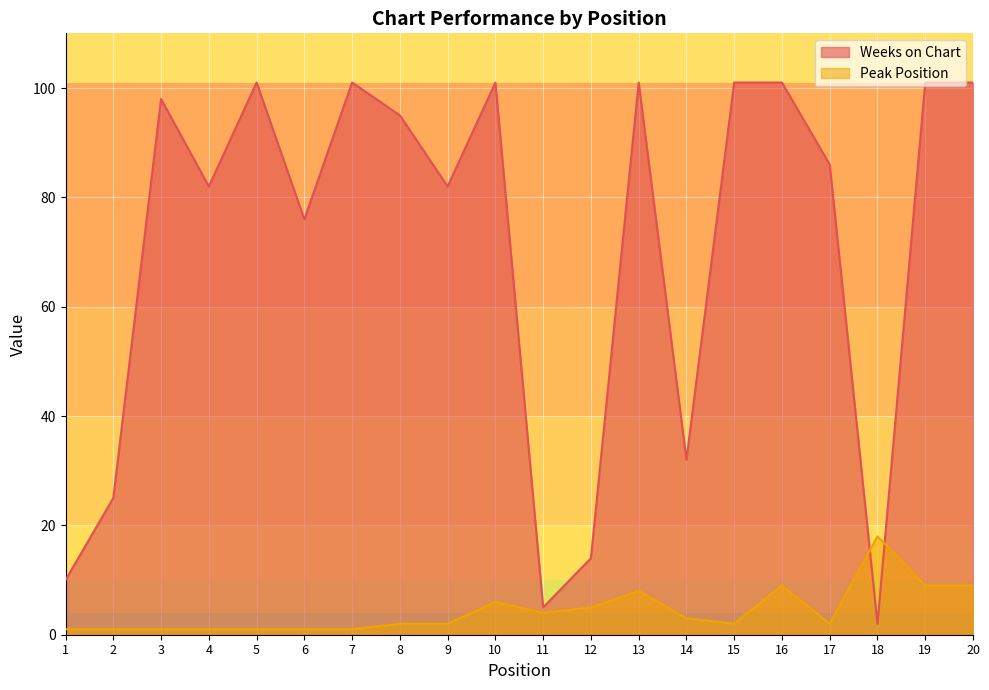

What is the value of the Peak Position point at the 3rd from the left?

1